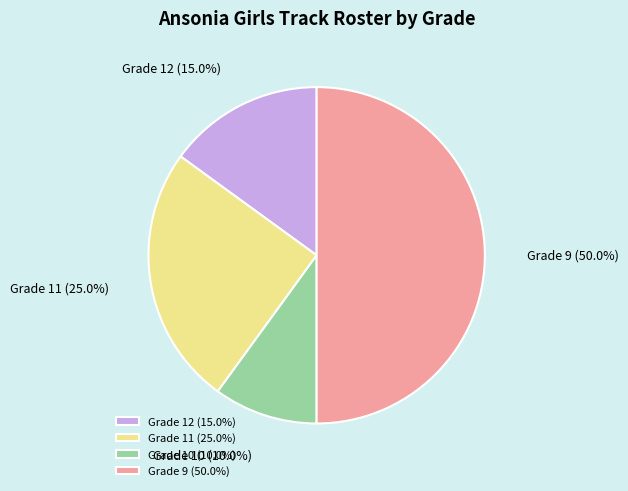

Combined, what portion of the pie is Grade 12 and Grade 10?

25.0%